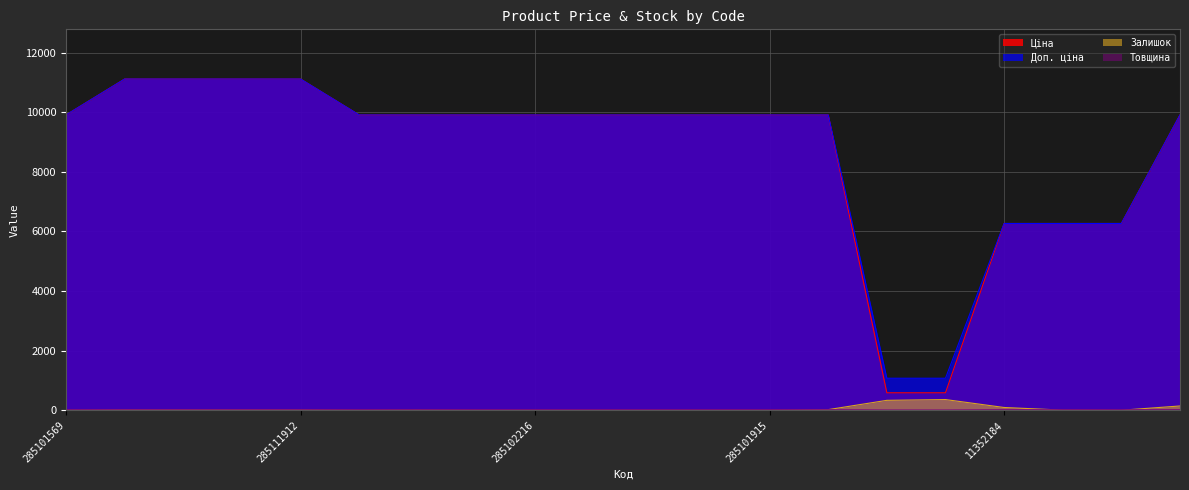

True or false: Ціна and Залишок intersect in this chart.

False